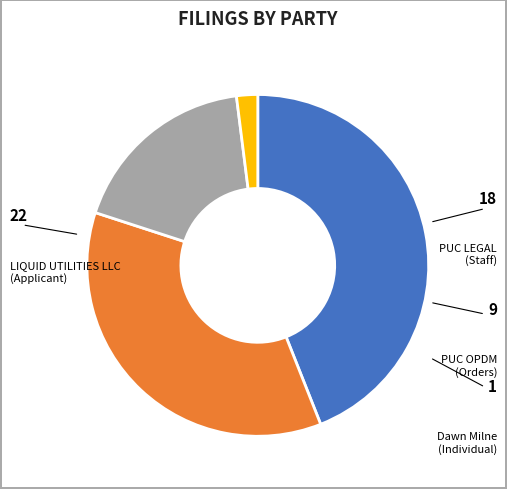

Is it true that PUC LEGAL is 46% of the pie?

False